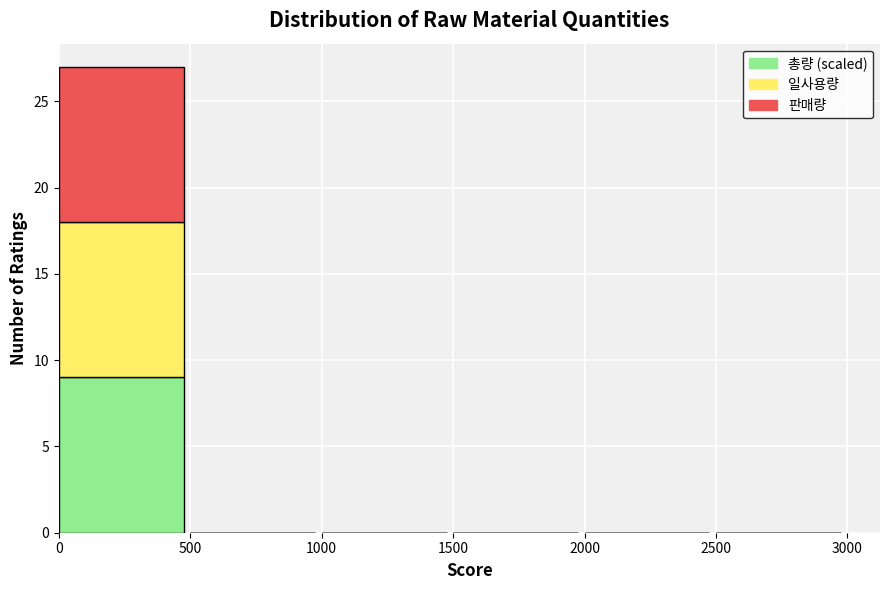

Reading left to right, what are the values for 총량 (scaled)?

0=9	500=0	1000=0	1500=0	2000=0	2500=0